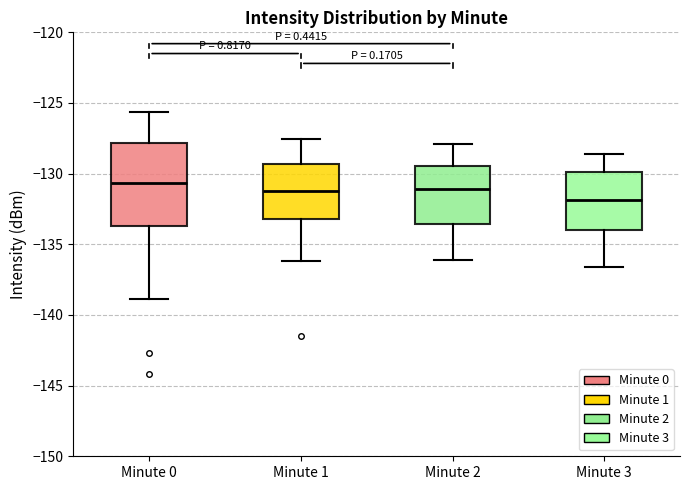

Which box is the tallest, from its lower edge to its upper edge?

Minute 0